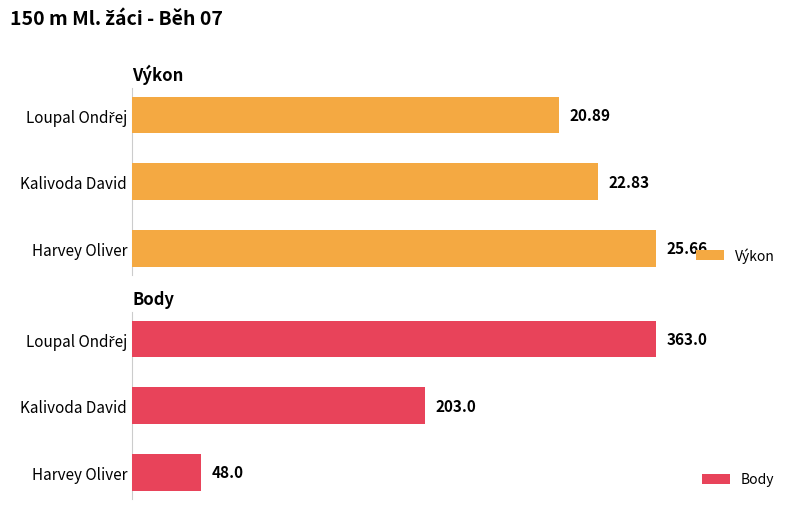

Which category has the highest value in the Výkon series?

Harvey Oliver